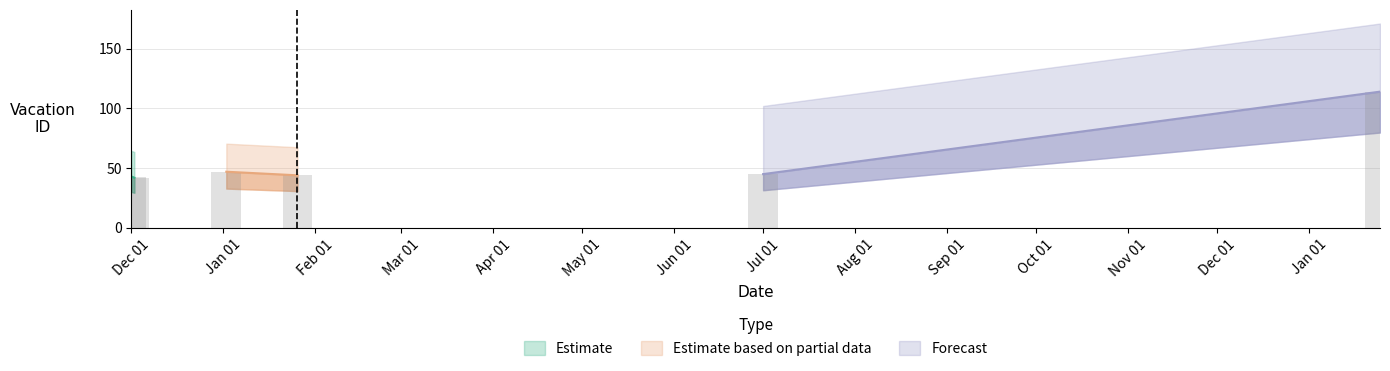

Does the chart contain any negative values?

No